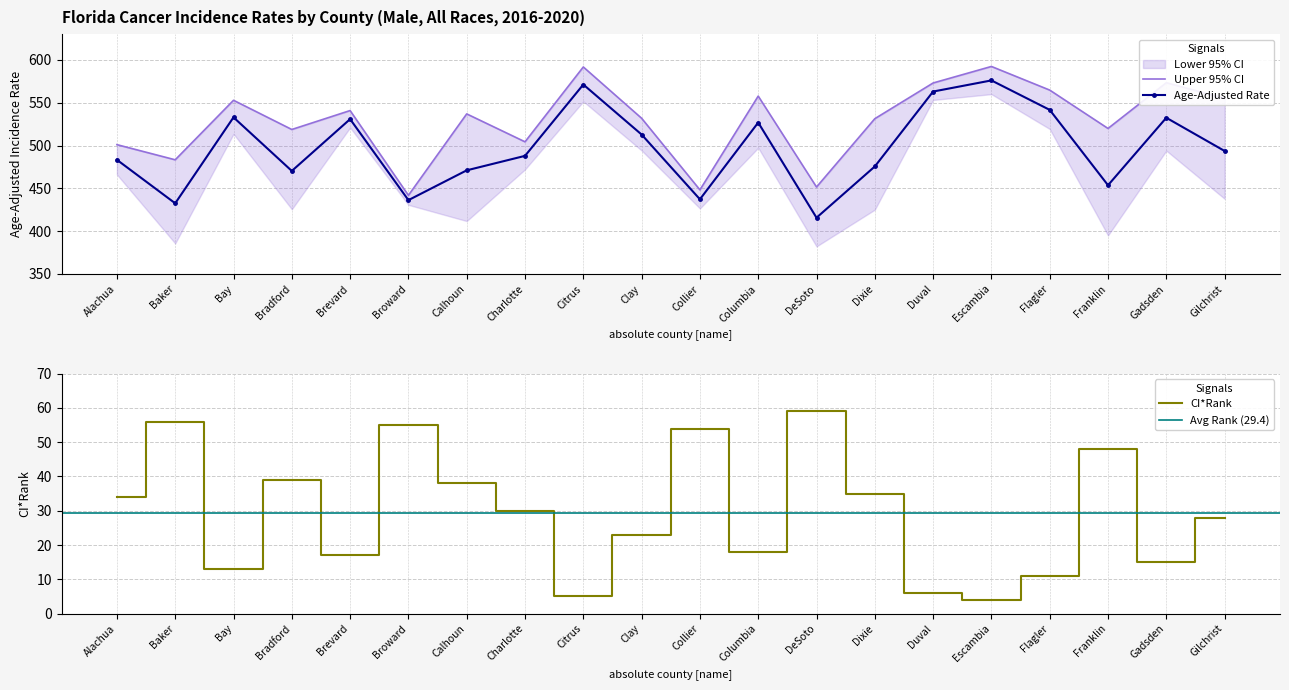

Which series has the largest total across all categories?

Upper 95% CI